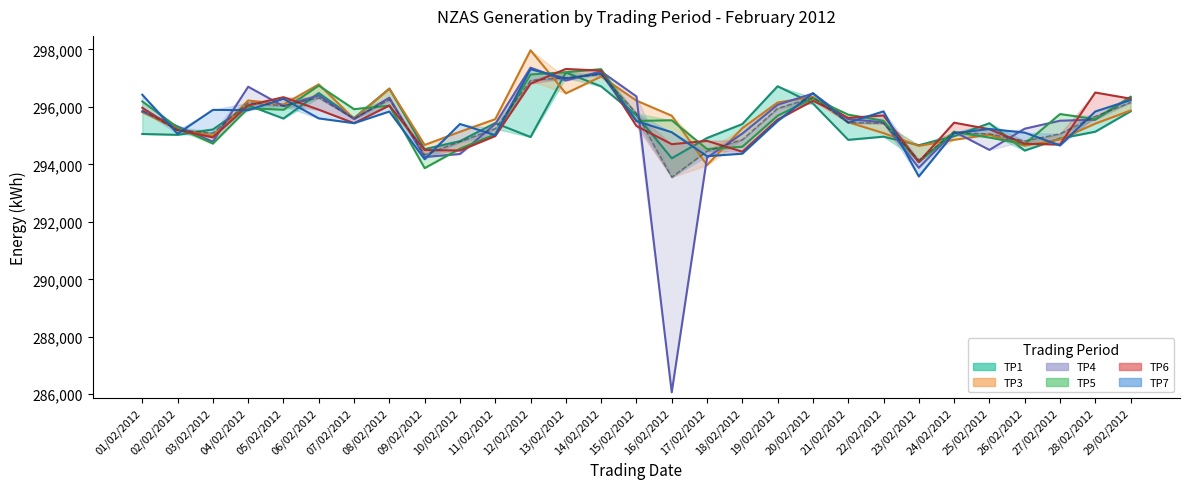

How many data points in TP3 are less than 295574?

14